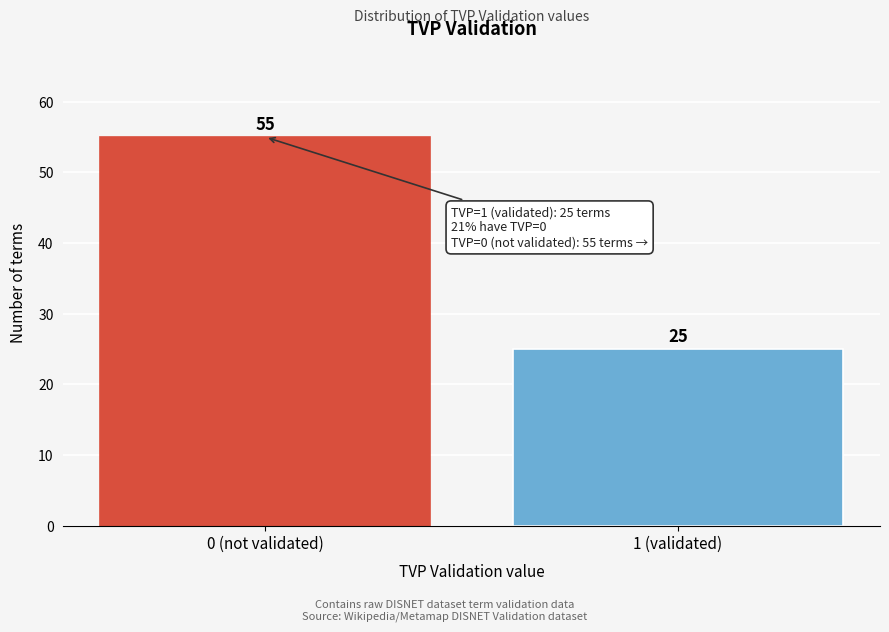

Reading right to left, what are all the values shown in this chart?

1 (validated)=25	0 (not validated)=55